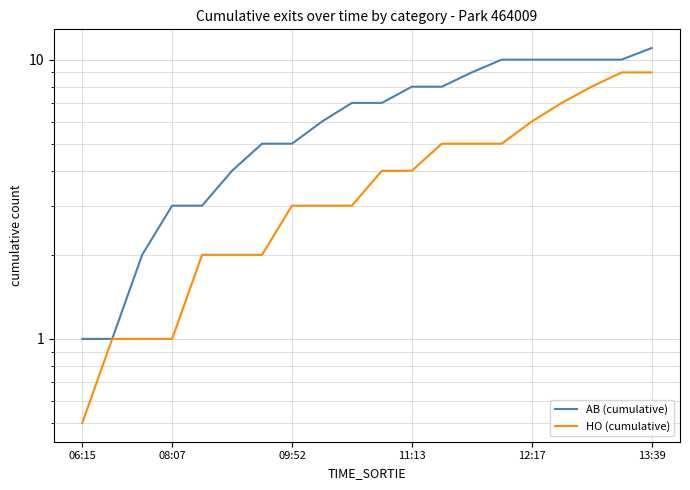

The value of AB (cumulative) at 09:52 is 8.1. True or false?

False